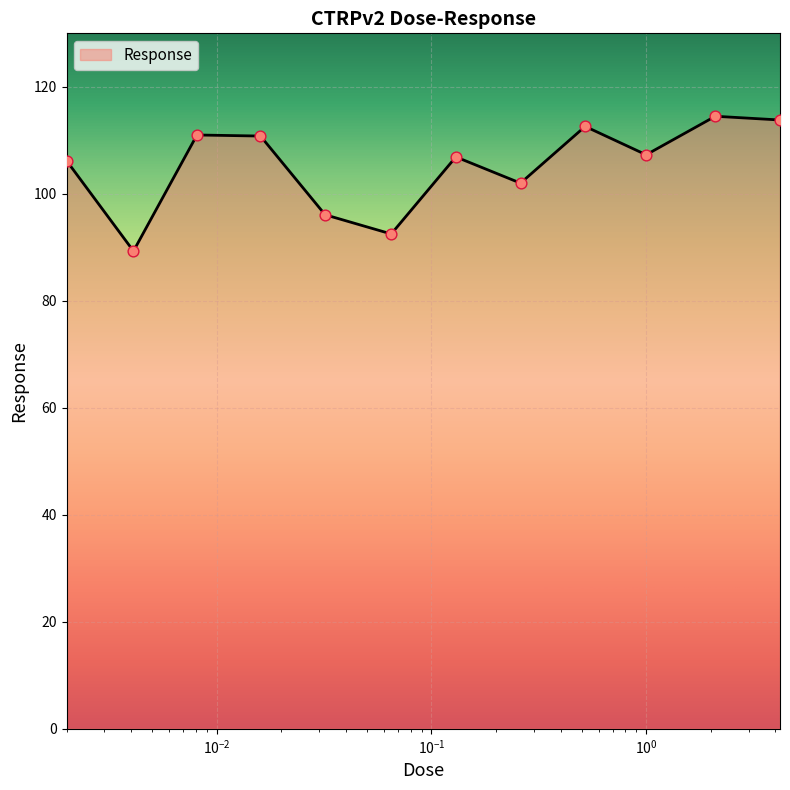

What is the difference between the maximum and minimum values?

25.2